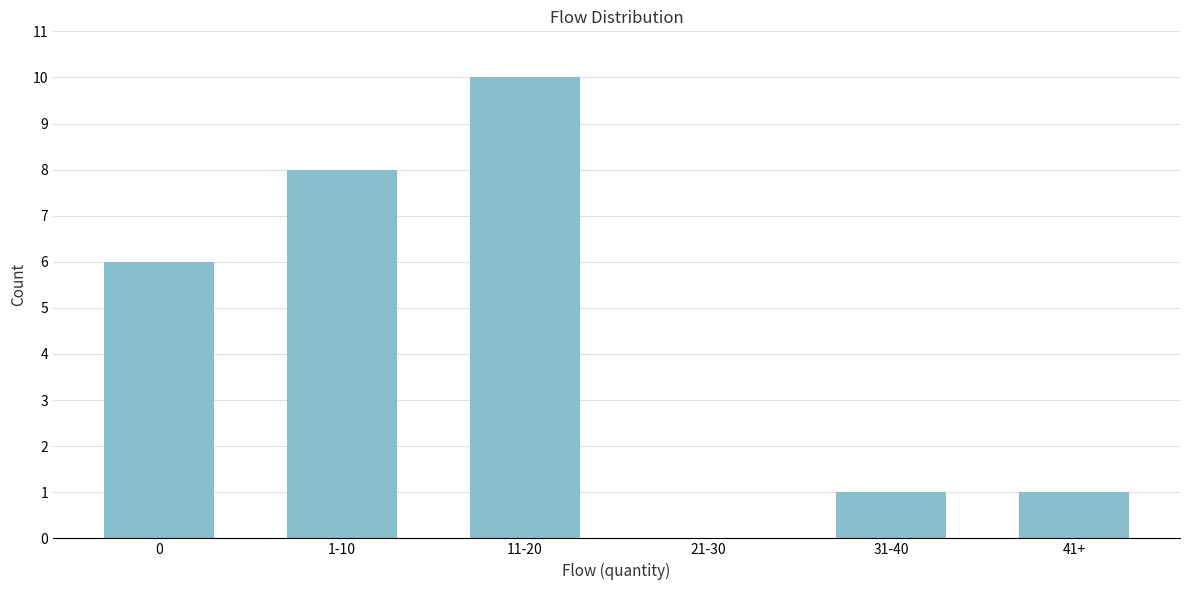

Reading left to right, extract all data points from this chart.

0=6	1-10=8	11-20=10	21-30=0	31-40=1	41+=1